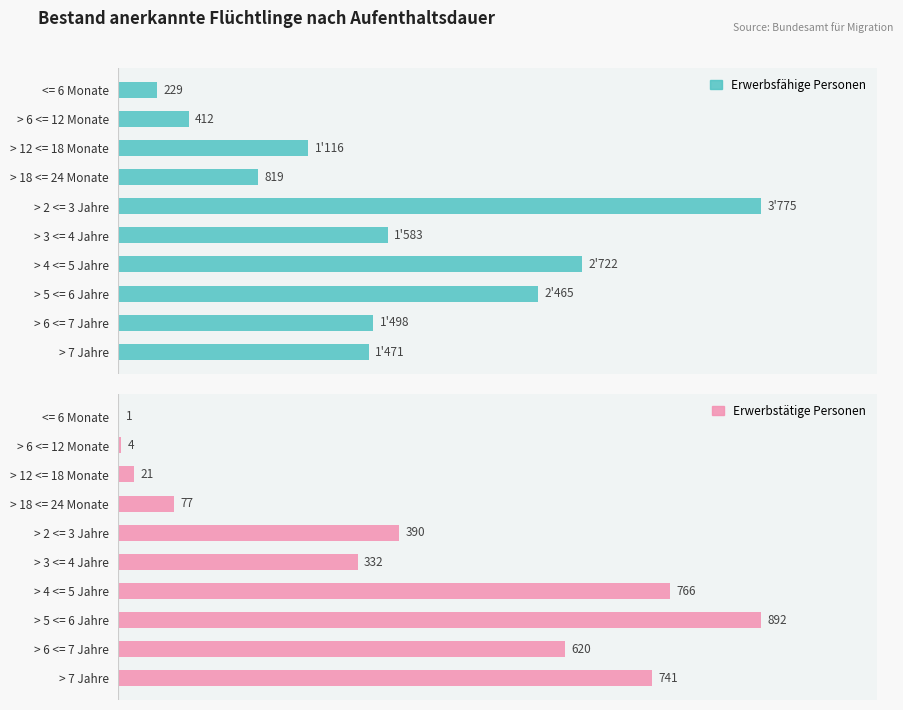

Which series has the largest total across all categories?

Erwerbsfähige Personen